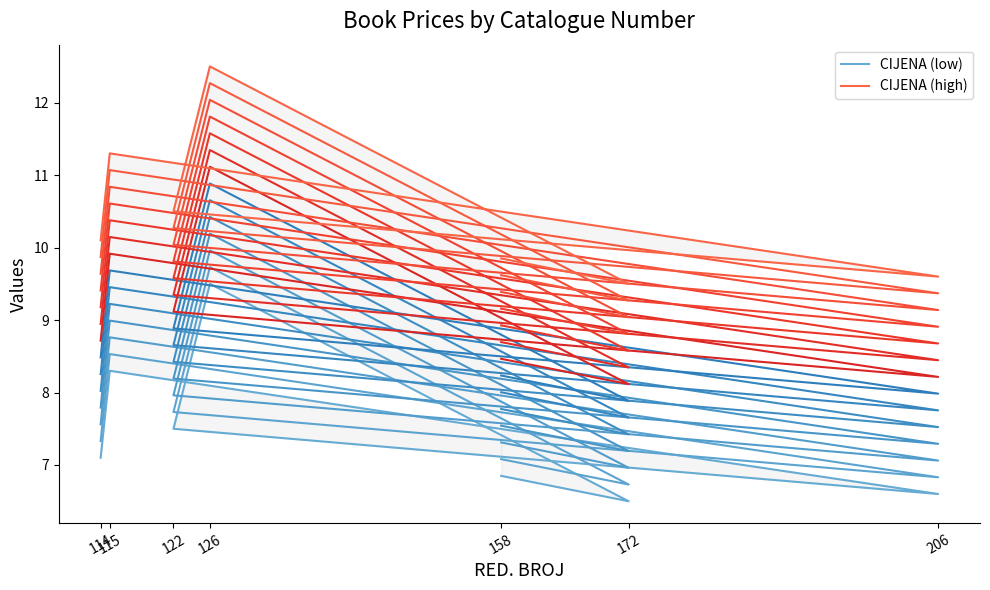

What is the label of the 7th point from the right?

114